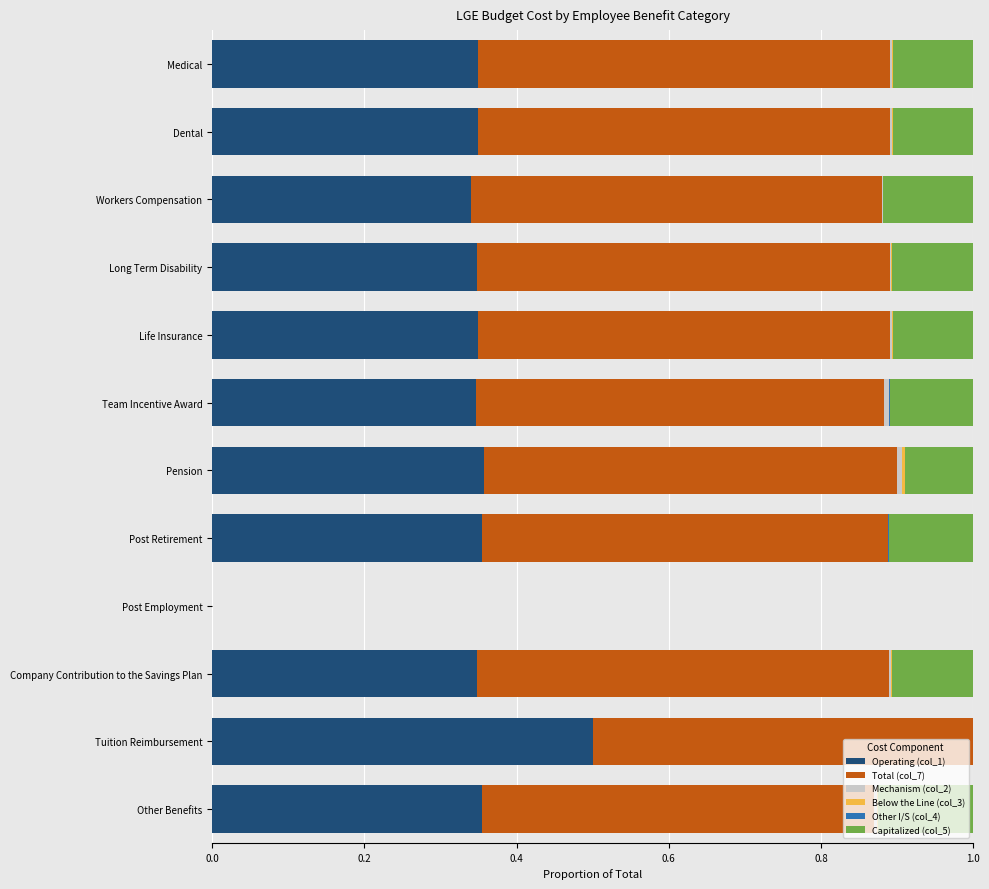

The value of Capitalized (col_5) at Tuition Reimbursement is -0.1. True or false?

False